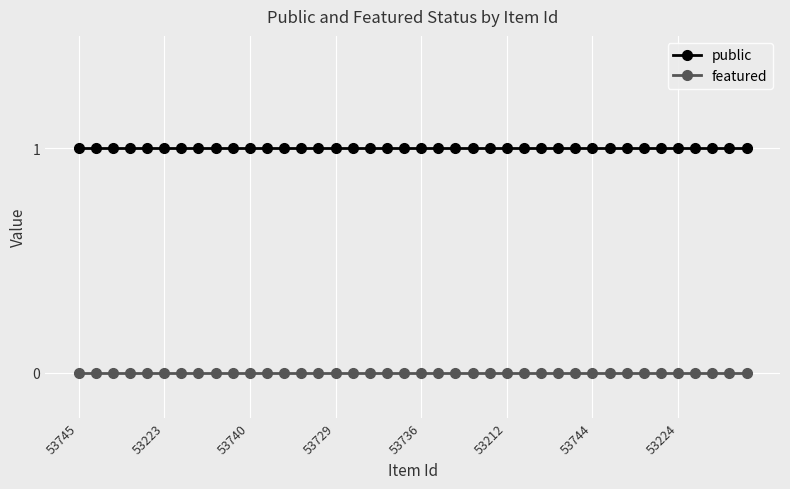

How many series are shown in this chart?

2